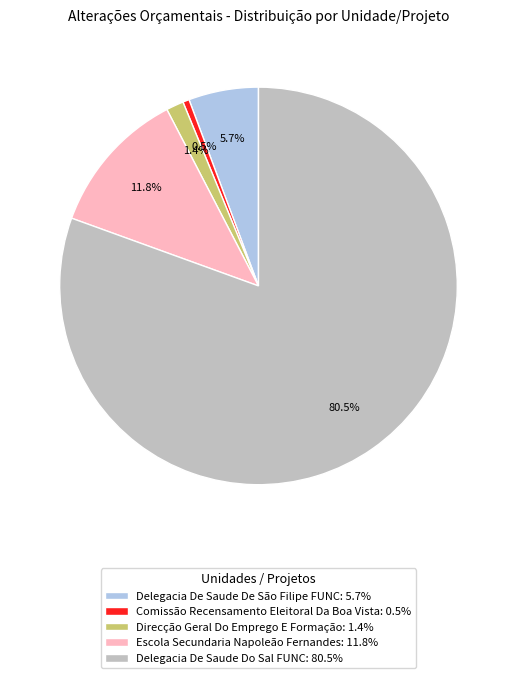

Count the number of slices in the pie.

5